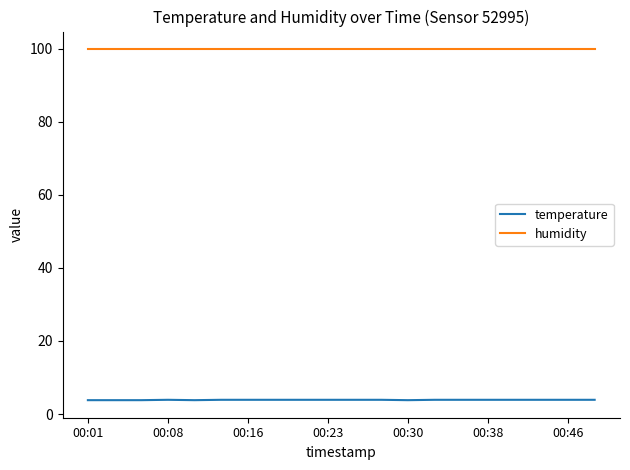

List the series in order of their peak value, highest first.

humidity, temperature